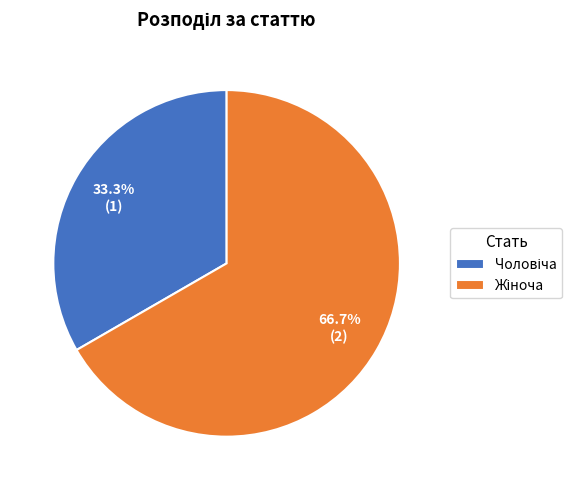

Is there any slice that represents more than half of the pie?

Yes